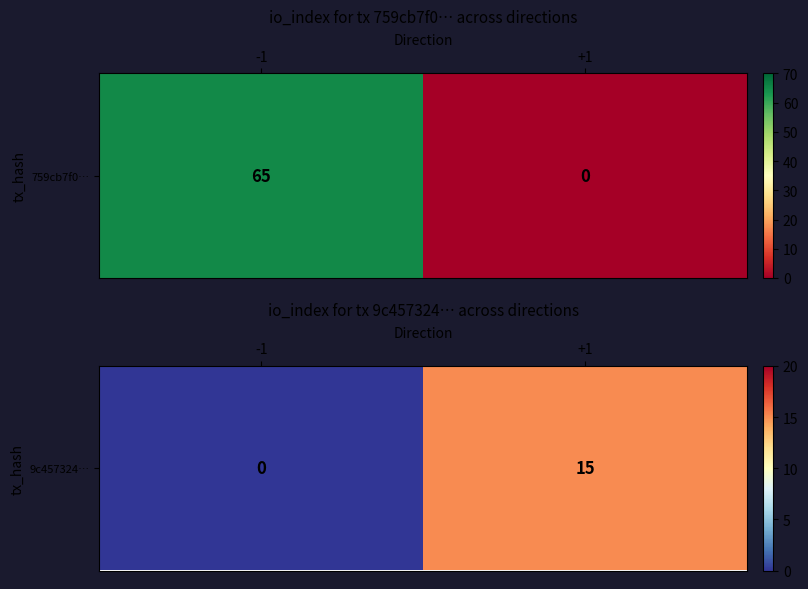

How many values are between 0 and 15?

2